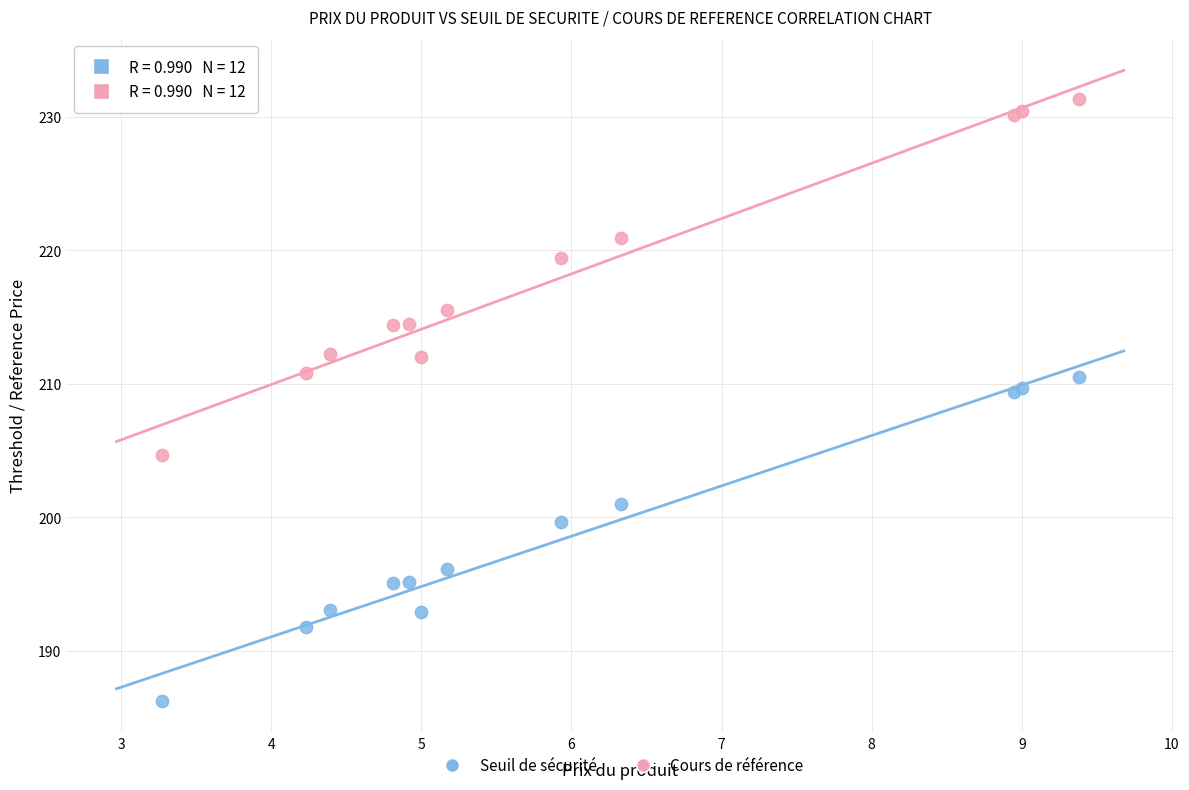

In the Cours de référence series, what Y value is closest to 218?

219.4